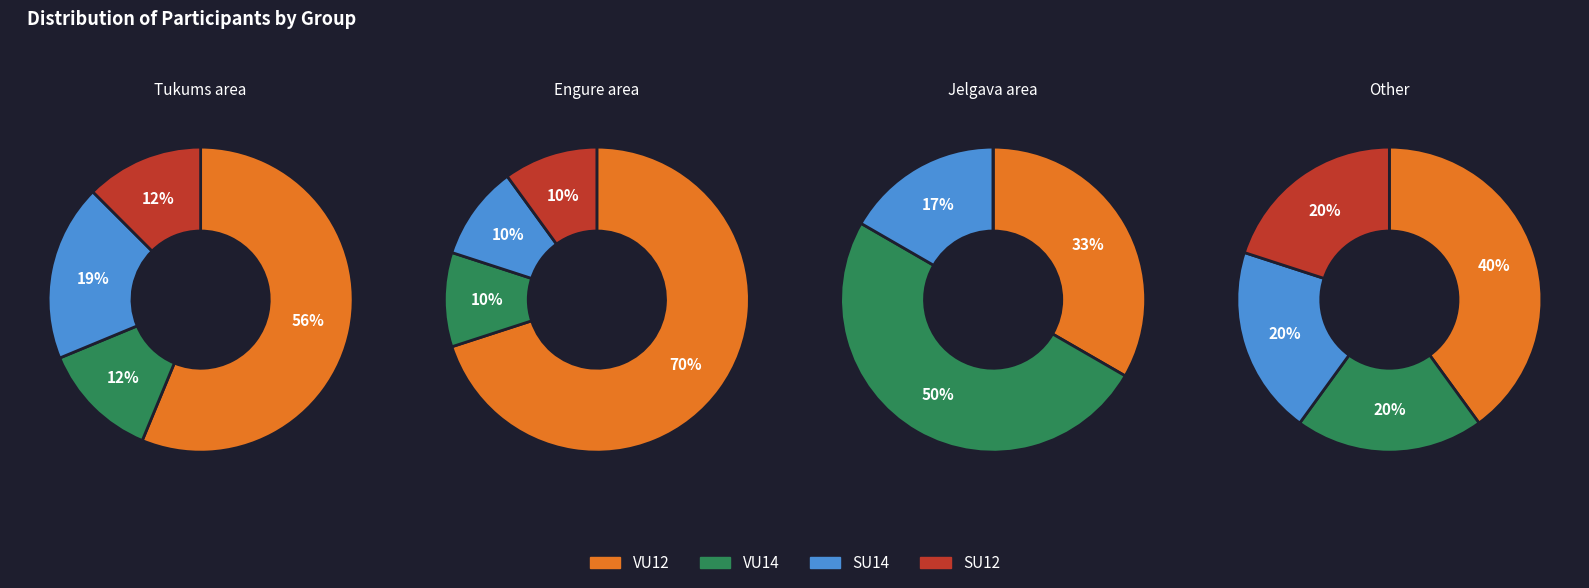

The SU14 slice represents 29% of the pie. True or false?

False